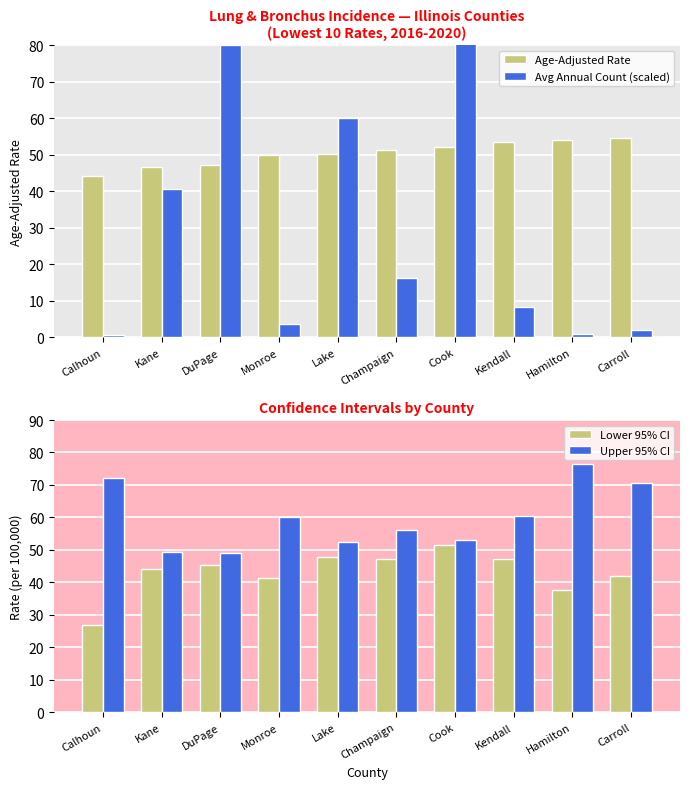

How many bars are there in total?

40